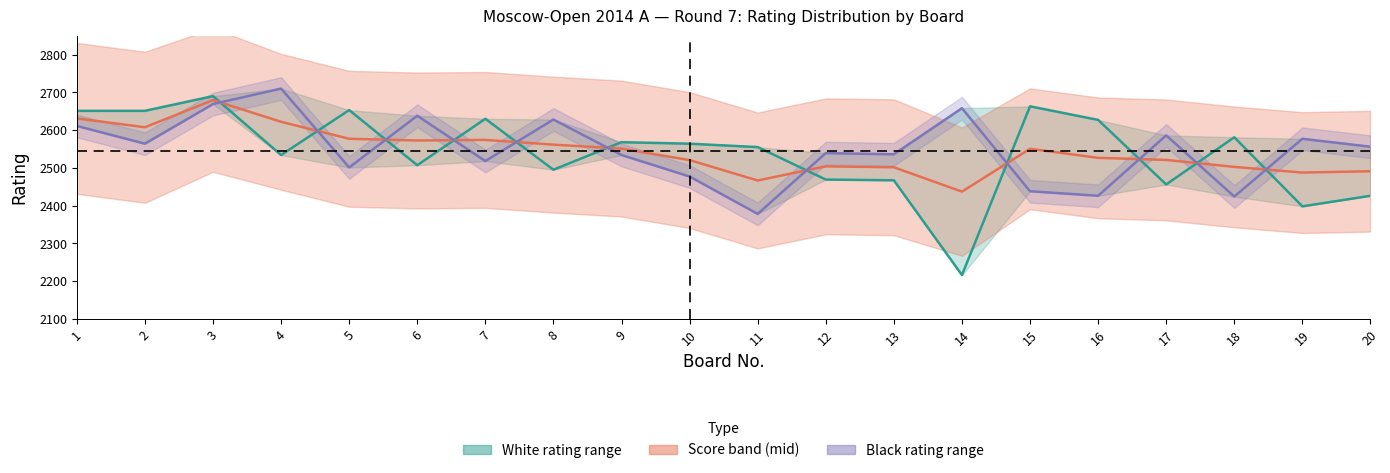

Which series has the largest range (max minus min)?

White rating